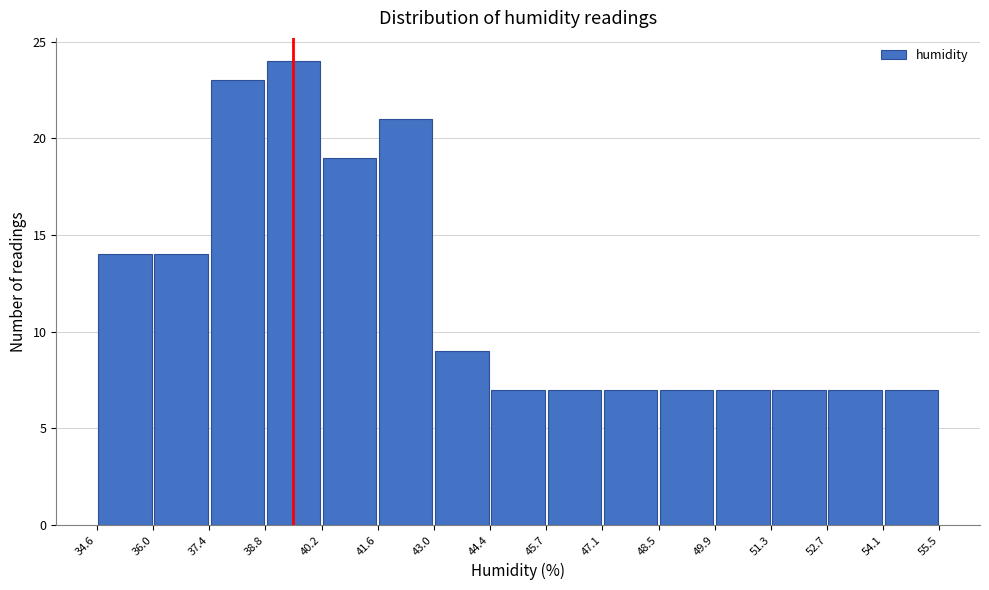

Reading left to right, transcribe this chart: for each bar, give the range it covers on the x-axis and its height. The values are not printed on the chart, so give them approximately, as read against the axis.

34.6 to 36.0: 14
36.0 to 37.4: 14
37.4 to 38.8: 23
38.8 to 40.2: 24
40.2 to 41.6: 19
41.6 to 43.0: 21
43.0 to 44.4: 9
44.4 to 45.7: 7
45.7 to 47.1: 7
47.1 to 48.5: 7
48.5 to 49.9: 7
49.9 to 51.3: 7
51.3 to 52.7: 7
52.7 to 54.1: 7
54.1 to 55.5: 7